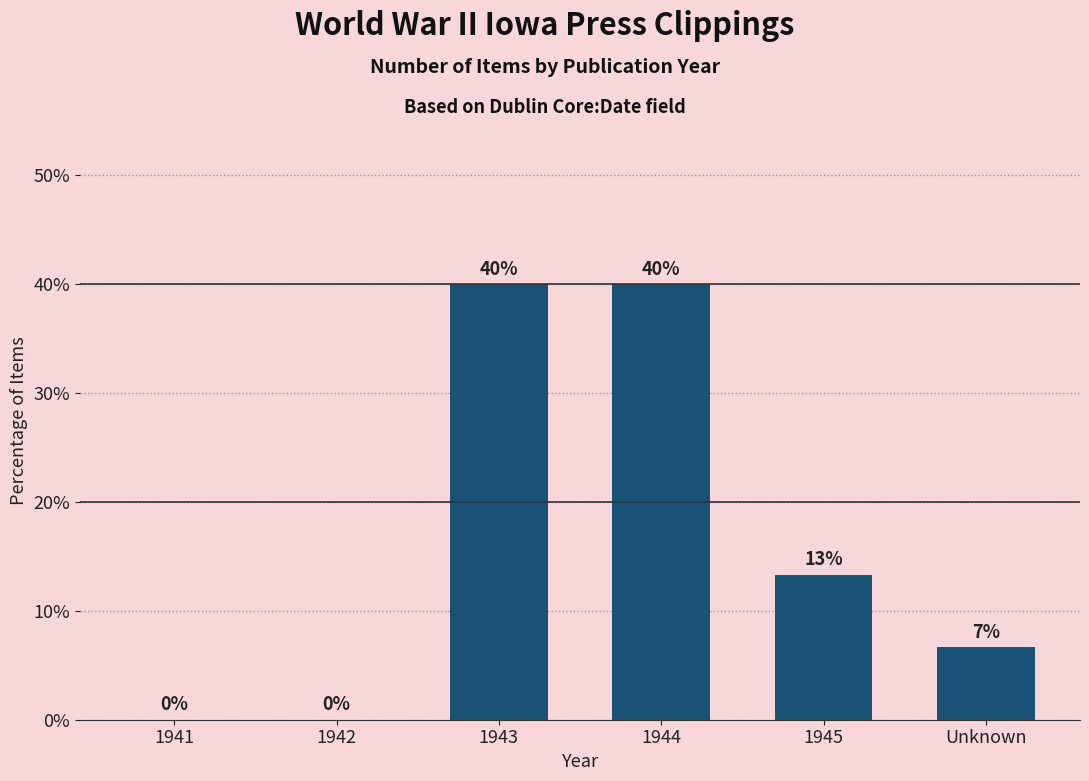

What is the sum of all values?

100.0